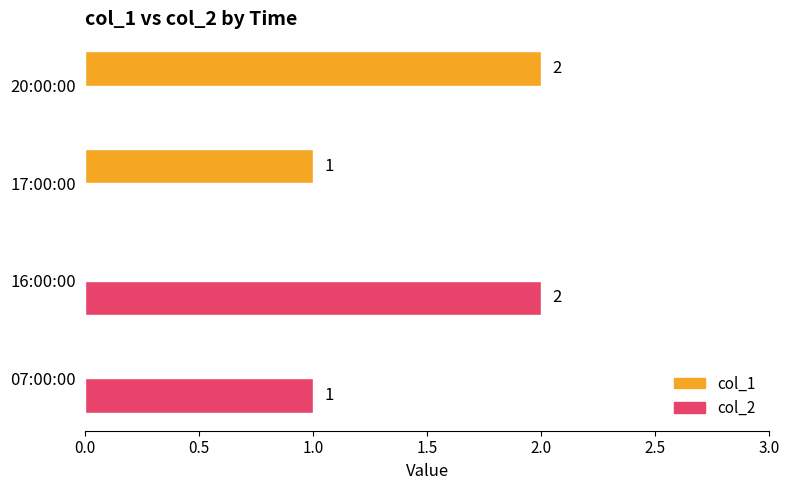

The value of col_2 at 17:00:00 is 0. True or false?

True